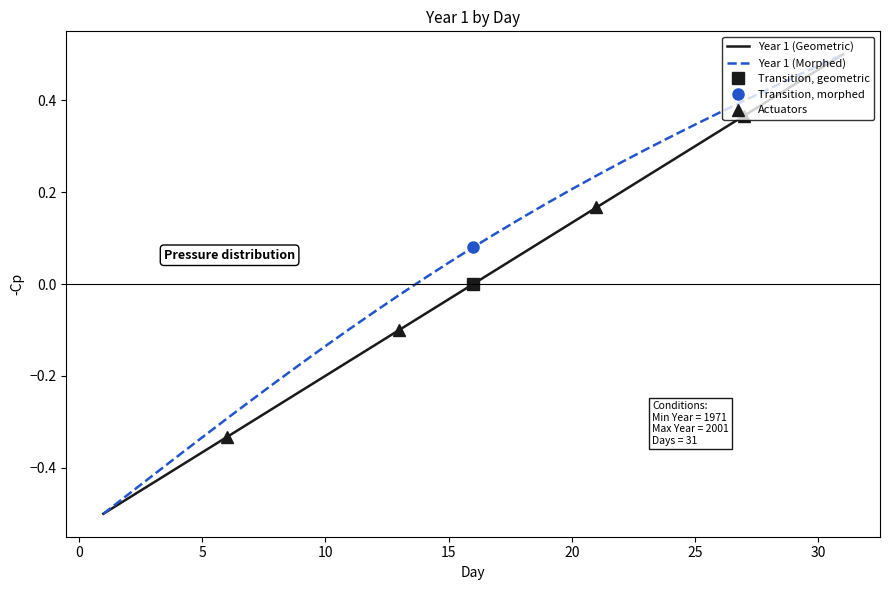

Where is the data nearest to the value 0?

16